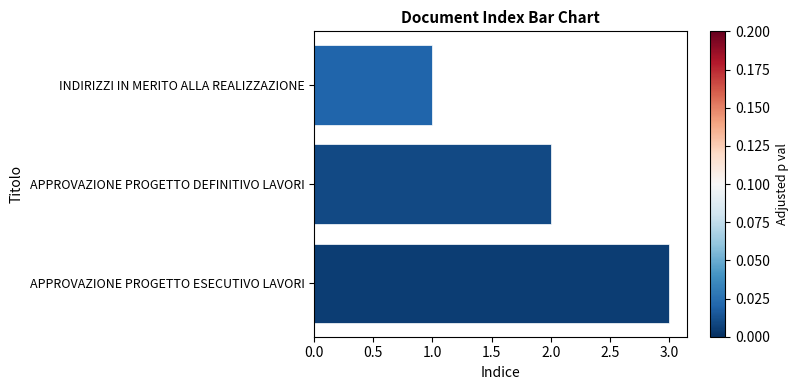

What is the smallest value displayed?

1